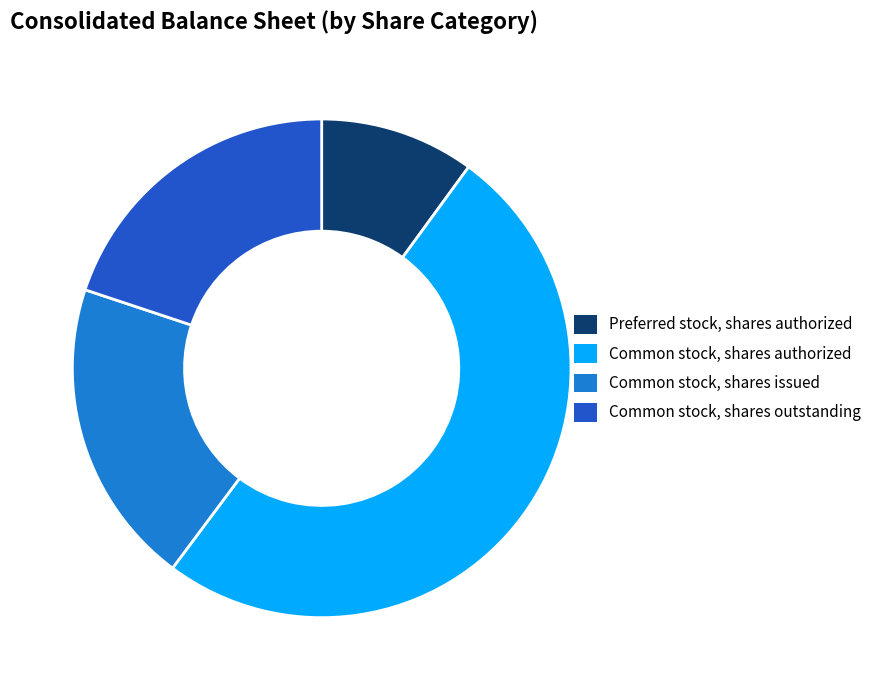

The Common stock, shares authorized slice represents 65% of the pie. True or false?

False